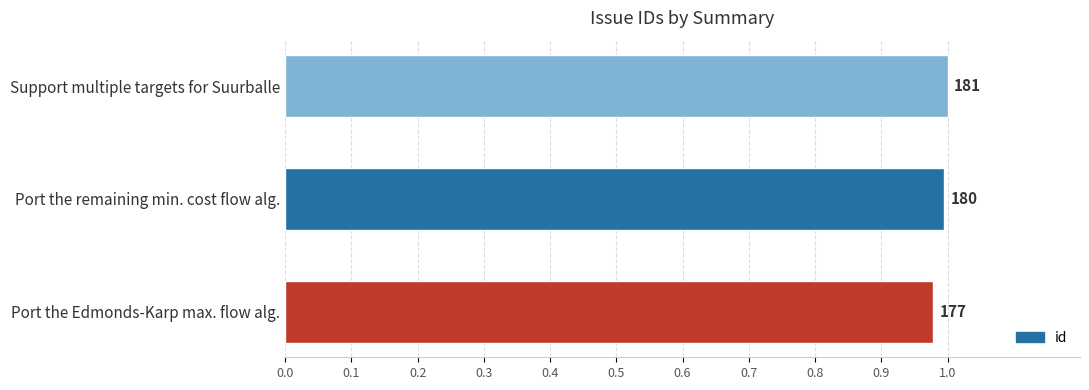

What is the greatest value displayed?

1.0